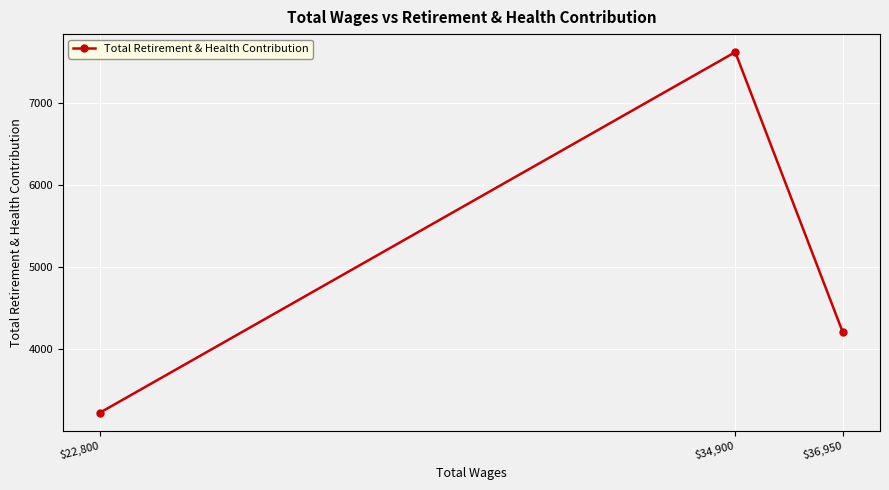

Where is the data nearest to the value 5422?

$36,950